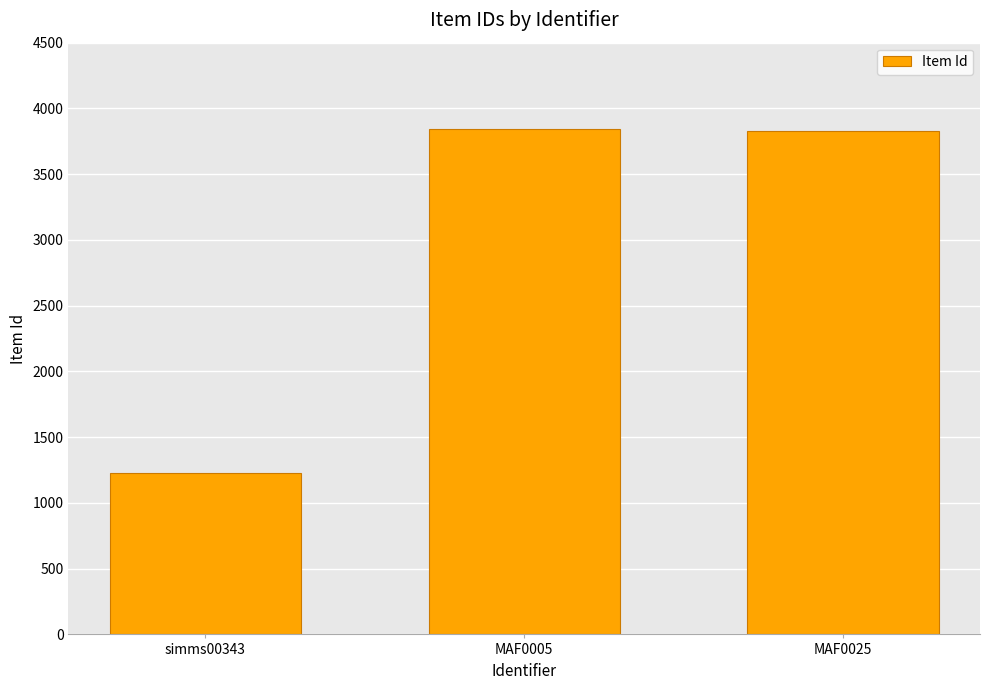

Is it true that the value at MAF0025 is 3825?

True